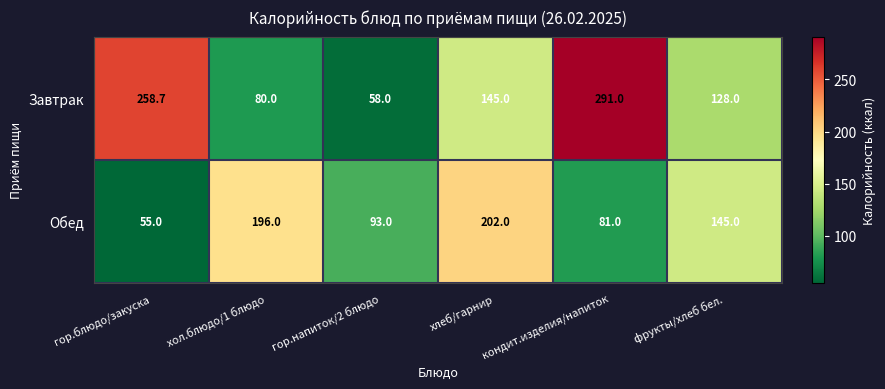

Which label corresponds to the smallest value in the chart?

гор.блюдо/закуска